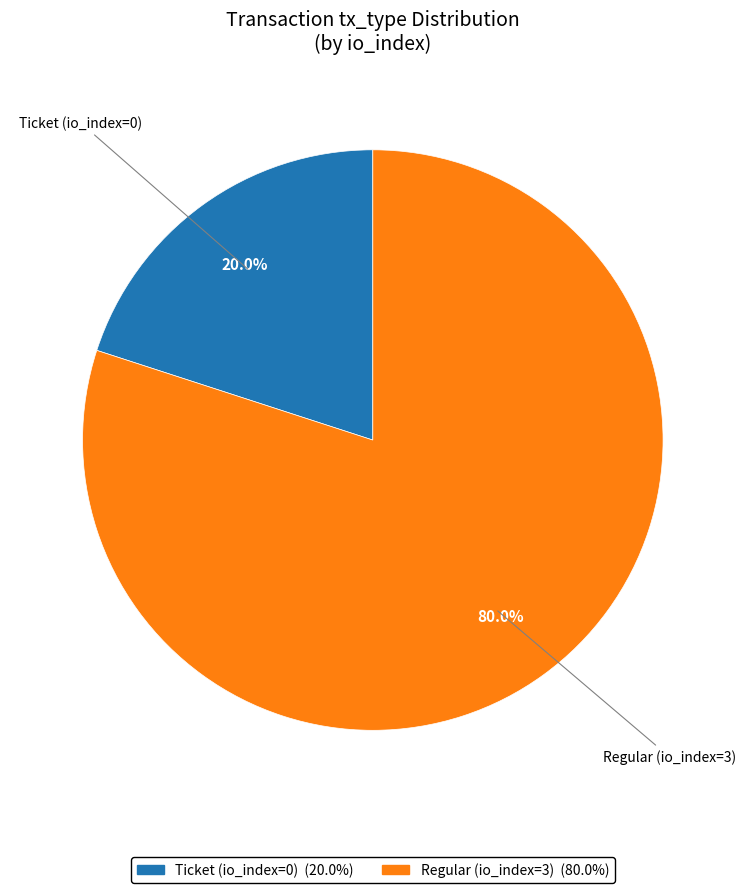

What is the smallest slice in the pie chart?

Ticket (io_index=0)